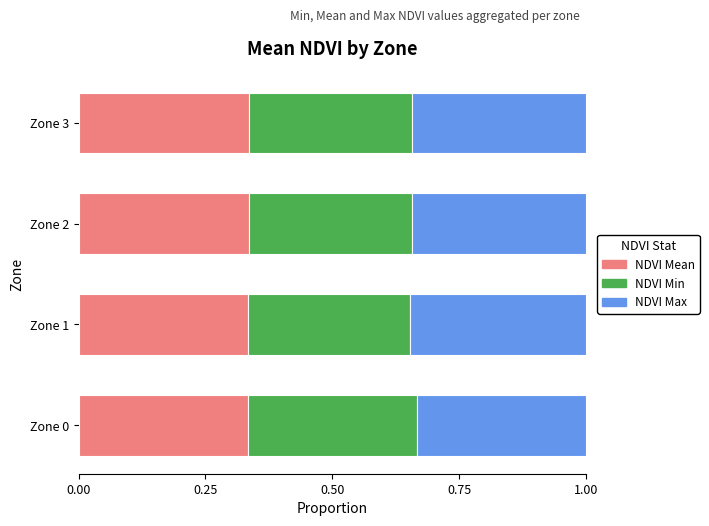

What is the sum of all NDVI Mean values?

1.3